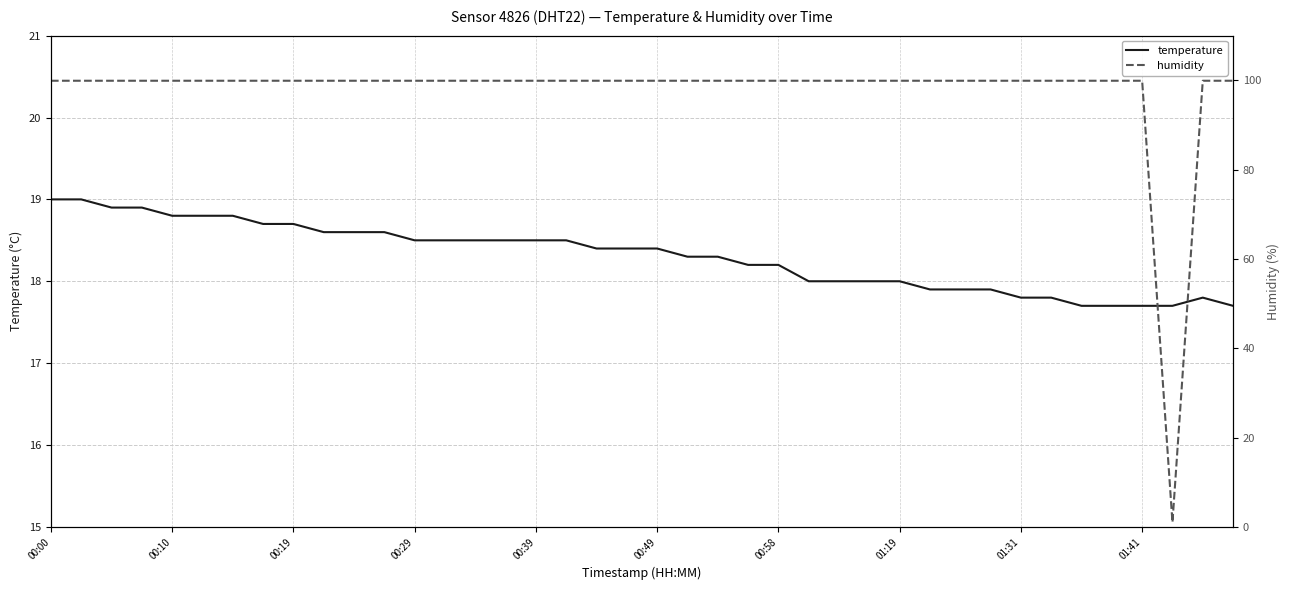

At which category is the sum across all series the highest?

00:00